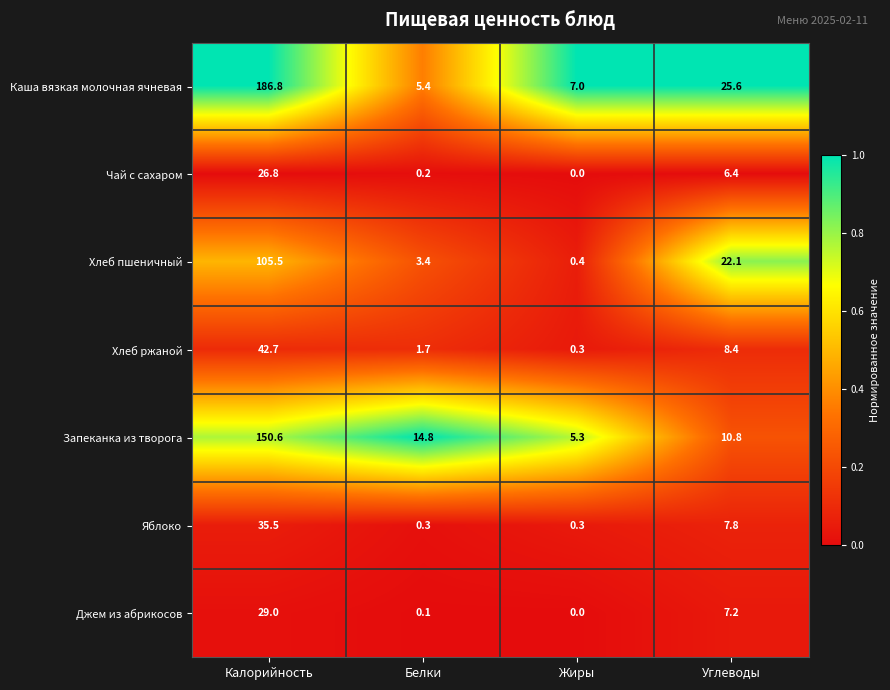

Which series changed the most between Калорийность and Жиры?

Каша вязкая молочная ячневая